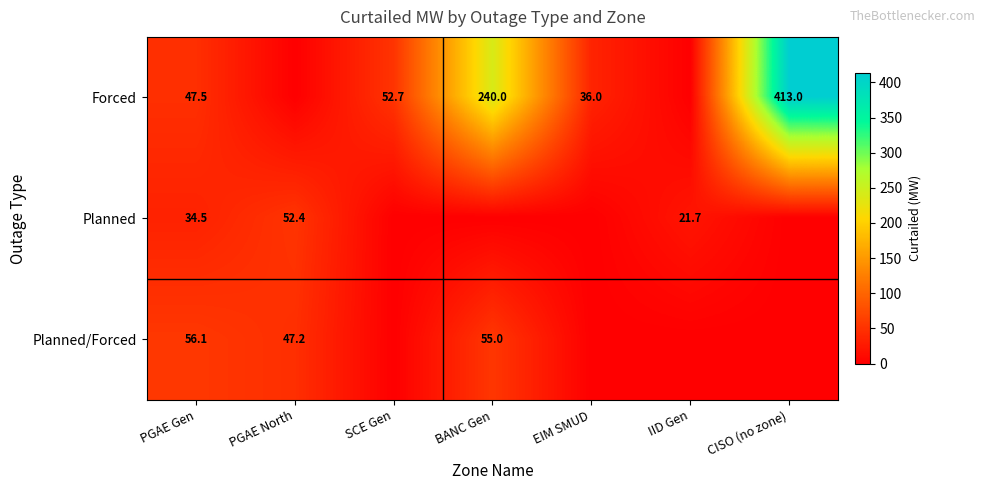

The value of Forced at CISO (no zone) is 229.2. True or false?

False